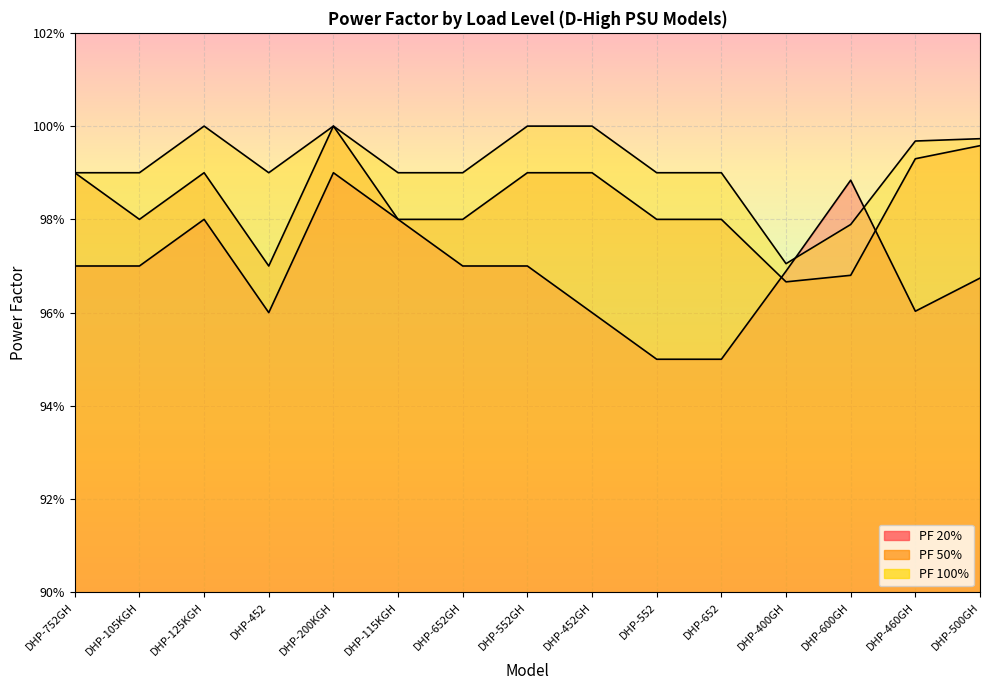

Where do PF 20% and PF 100% first cross each other?

DHP-400GH and DHP-600GH